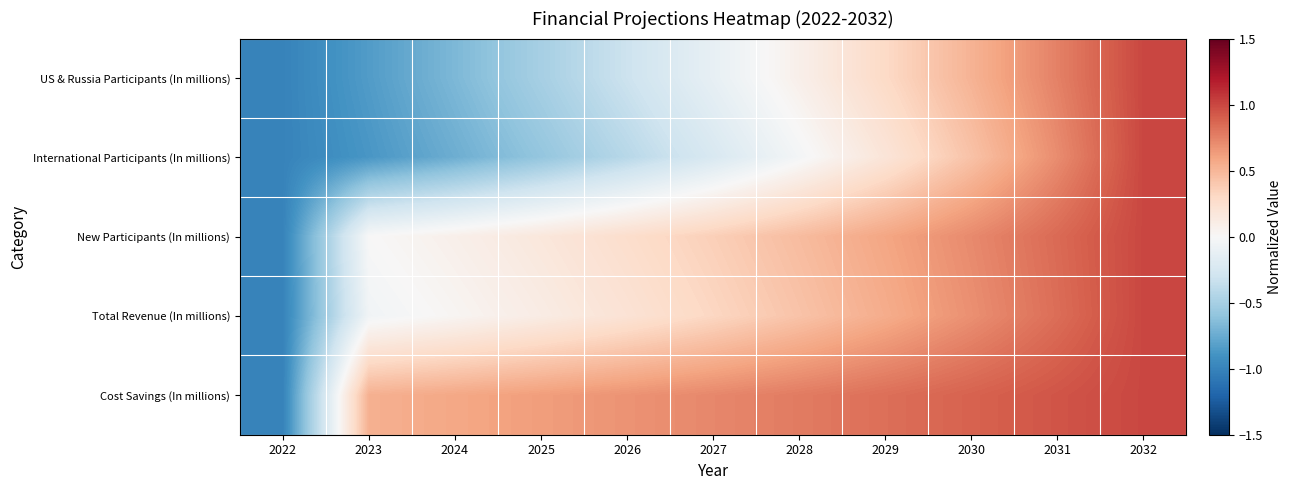

What is the maximum value shown in the chart?

1.0